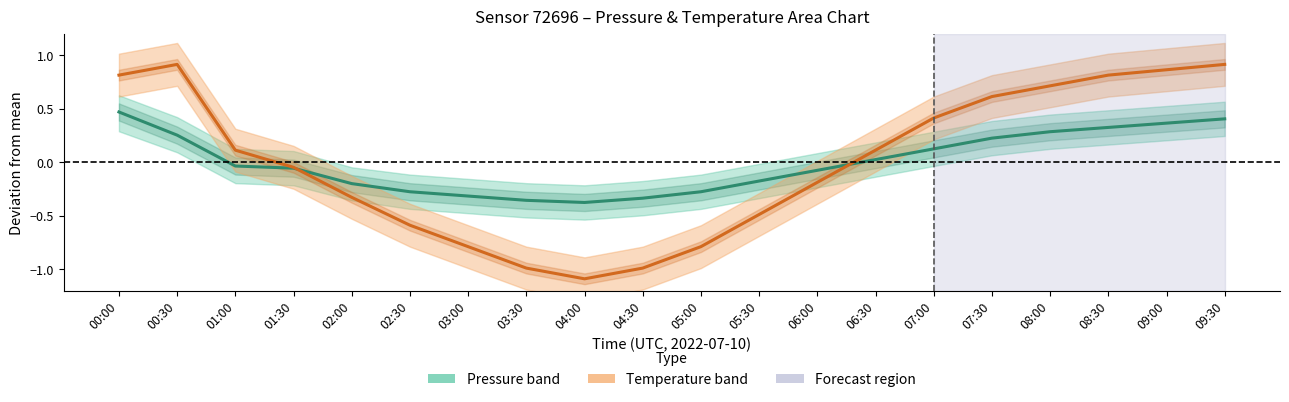

What is the highest value of the Temperature deviation series?

0.9